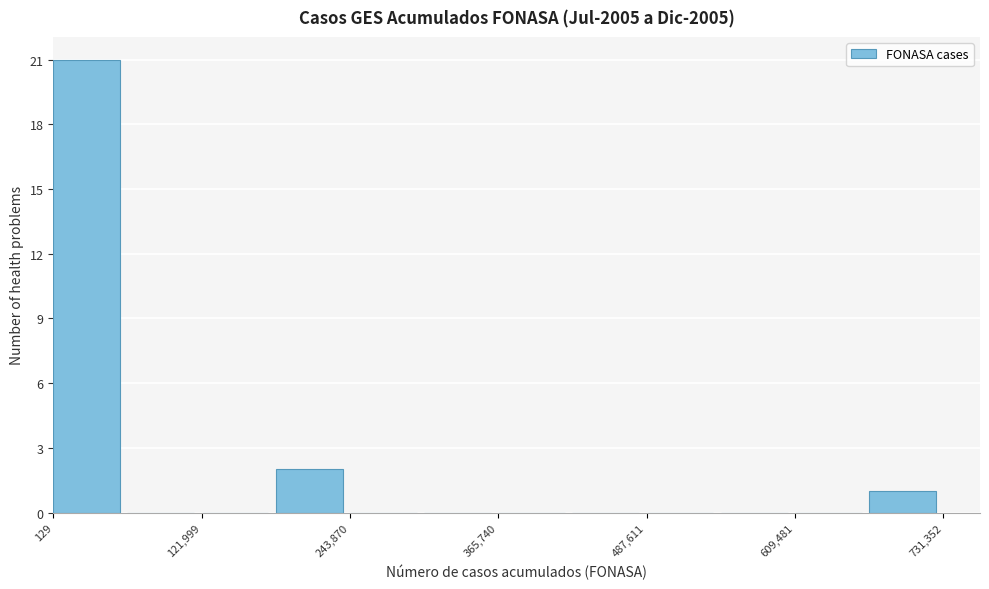

Read against the x-axis, roughly where is the centre of the tallest bar?

20000